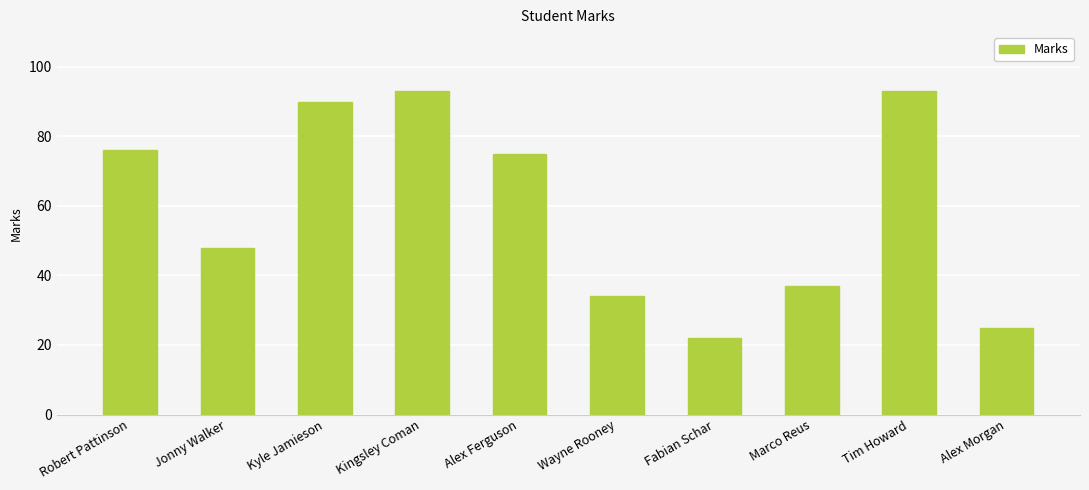

Is it true that the value at Wayne Rooney is 45?

False